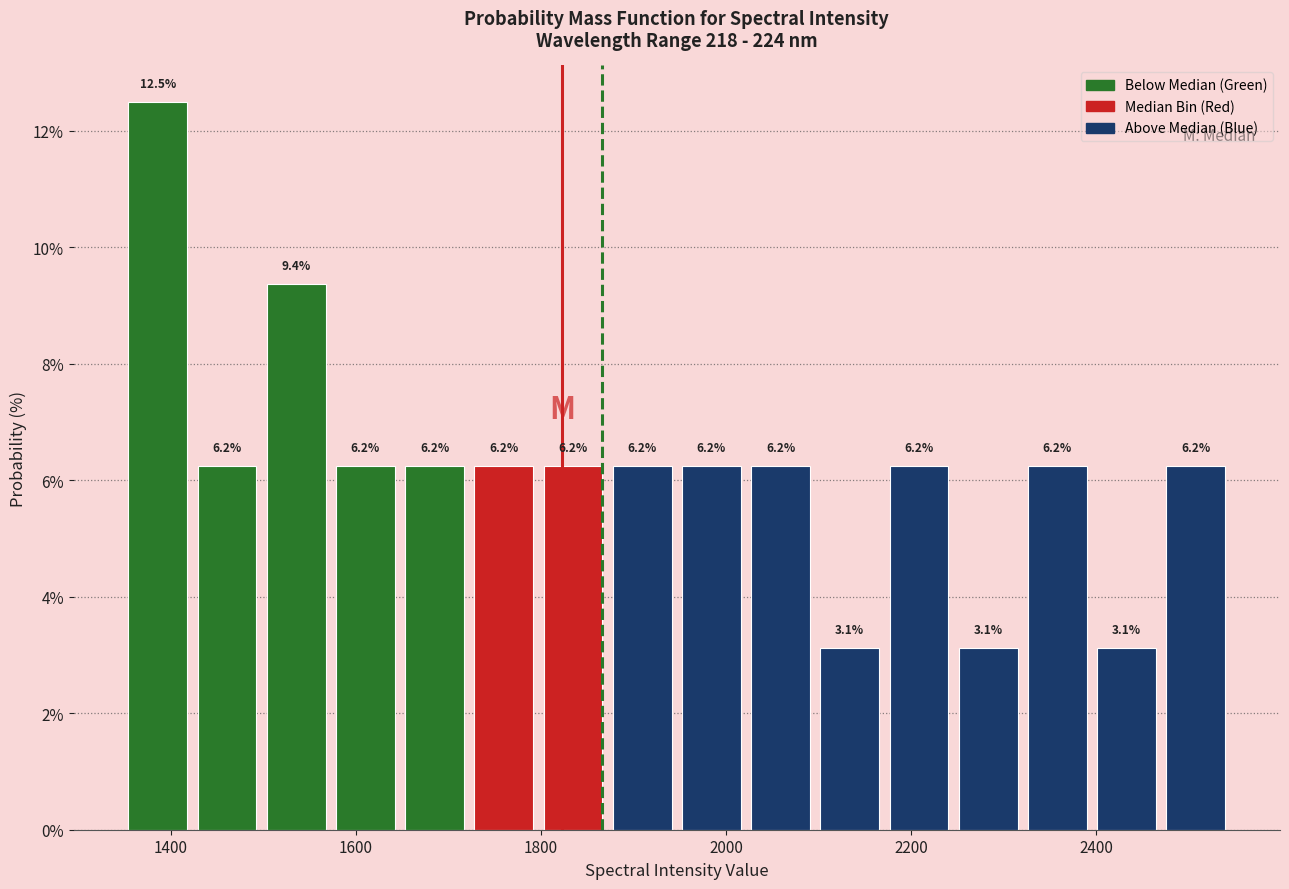

Around what value on the x-axis is the tallest bar? Give the approximate position of its centre, as read against the axis.

1380